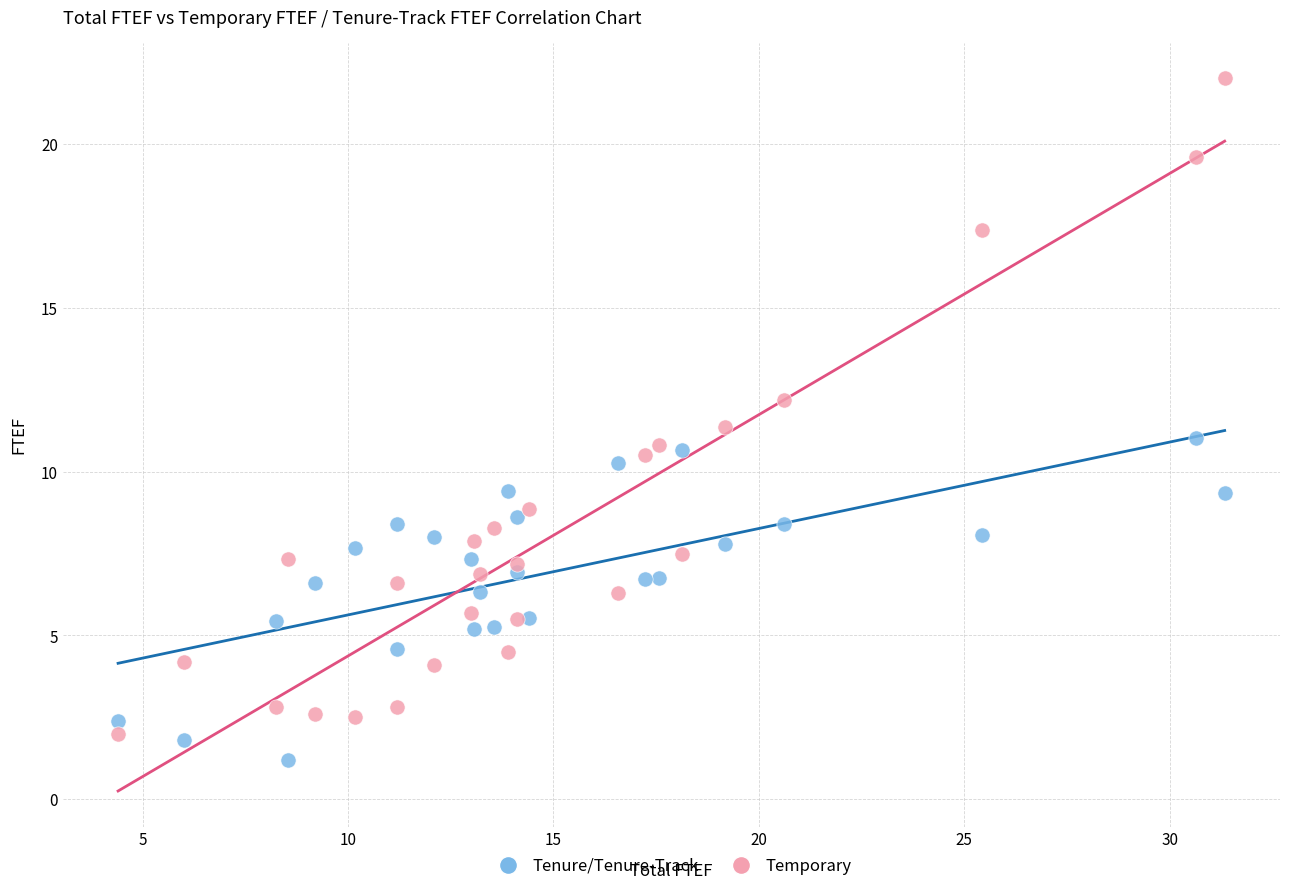

Which series reaches the minimum Y coordinate?

Tenure/Tenure-Track